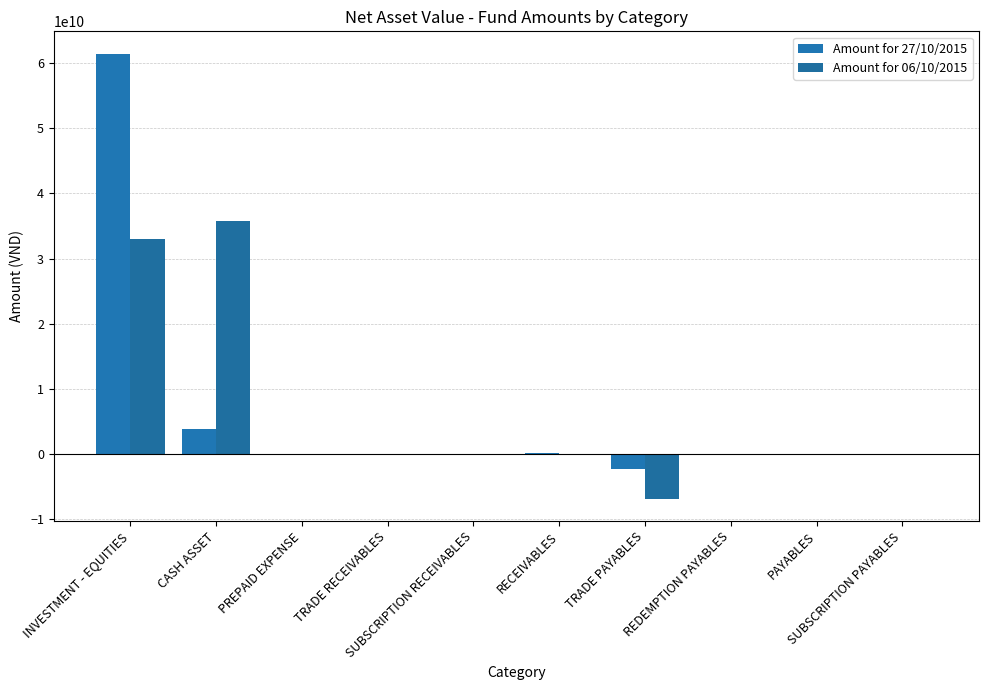

Which series changed the most between TRADE PAYABLES and REDEMPTION PAYABLES?

Amount for 06/10/2015